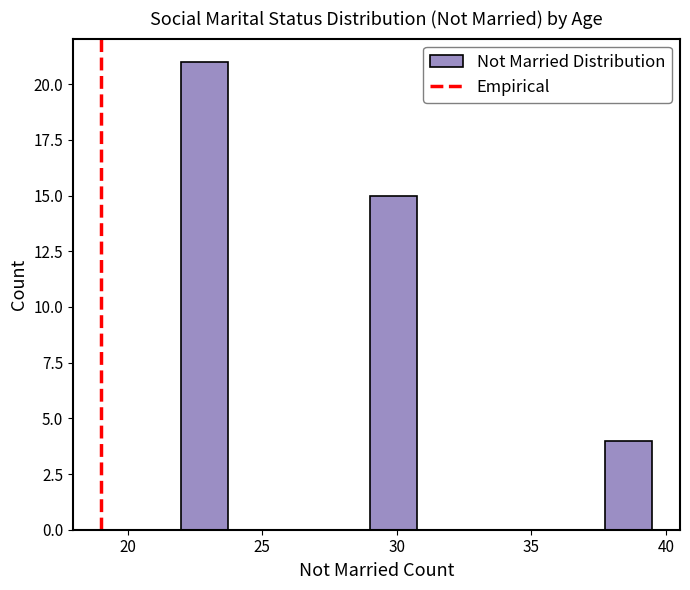

Around what value on the x-axis is the tallest bar? Give the approximate position of its centre, as read against the axis.

23.0